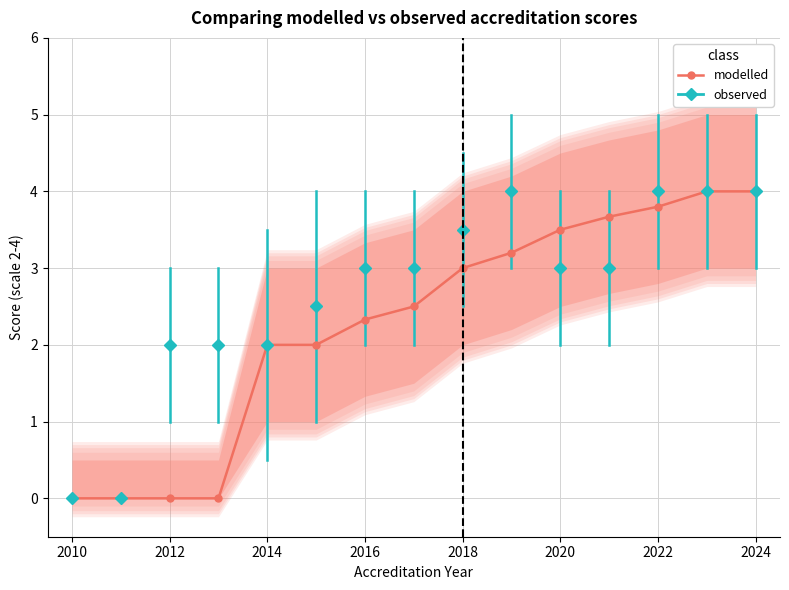

The value of modelled at 2020 is 5.2. True or false?

False